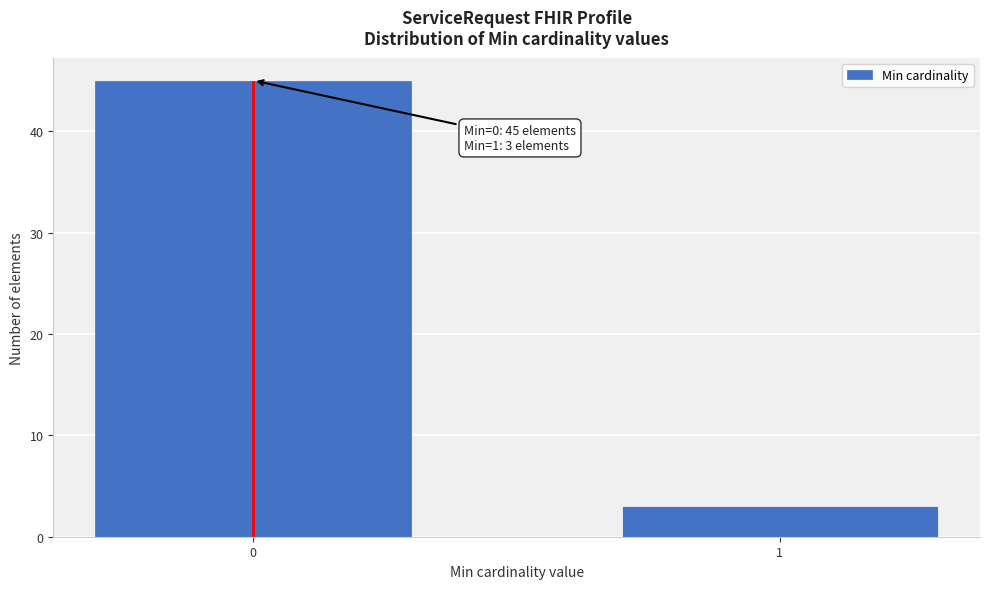

Reading left to right, what are all the values shown in this chart?

0=45	1=3